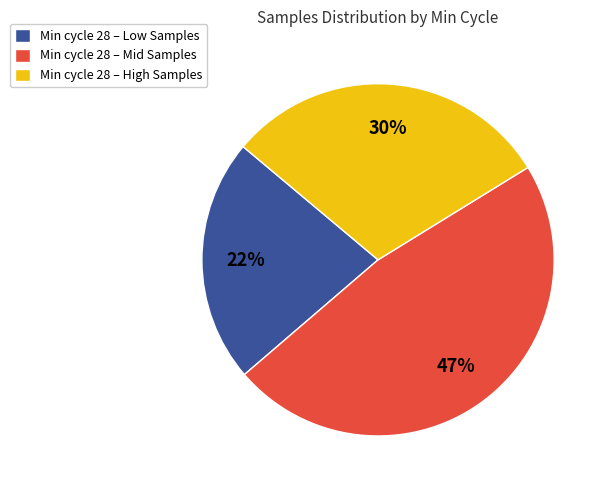

To the nearest percent, what portion does Min cycle 28 – Mid Samples represent?

47%